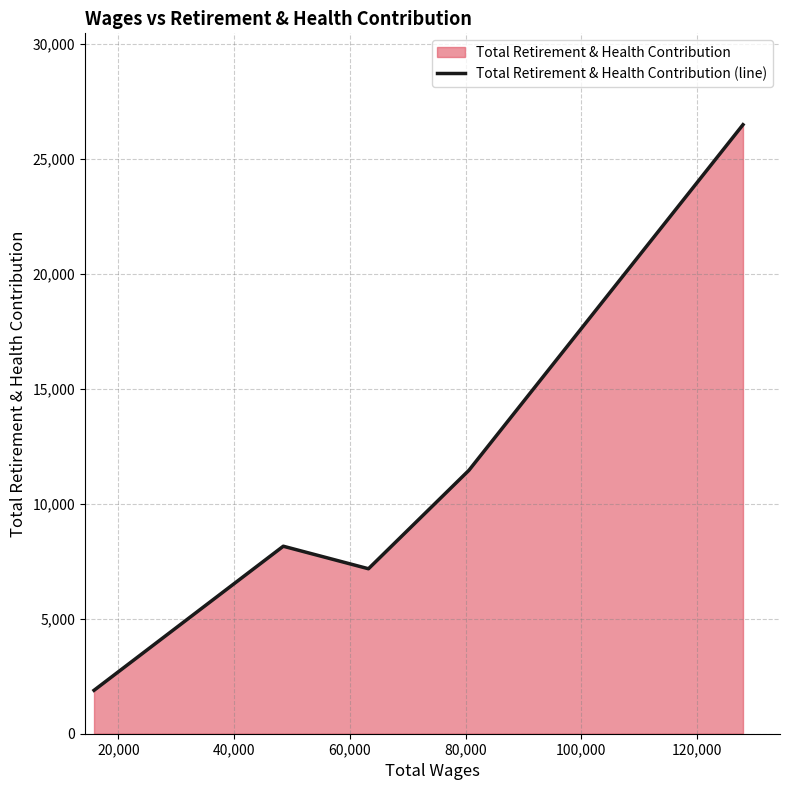

How many interior local valleys (lower than both neighbors) does the data have?

1